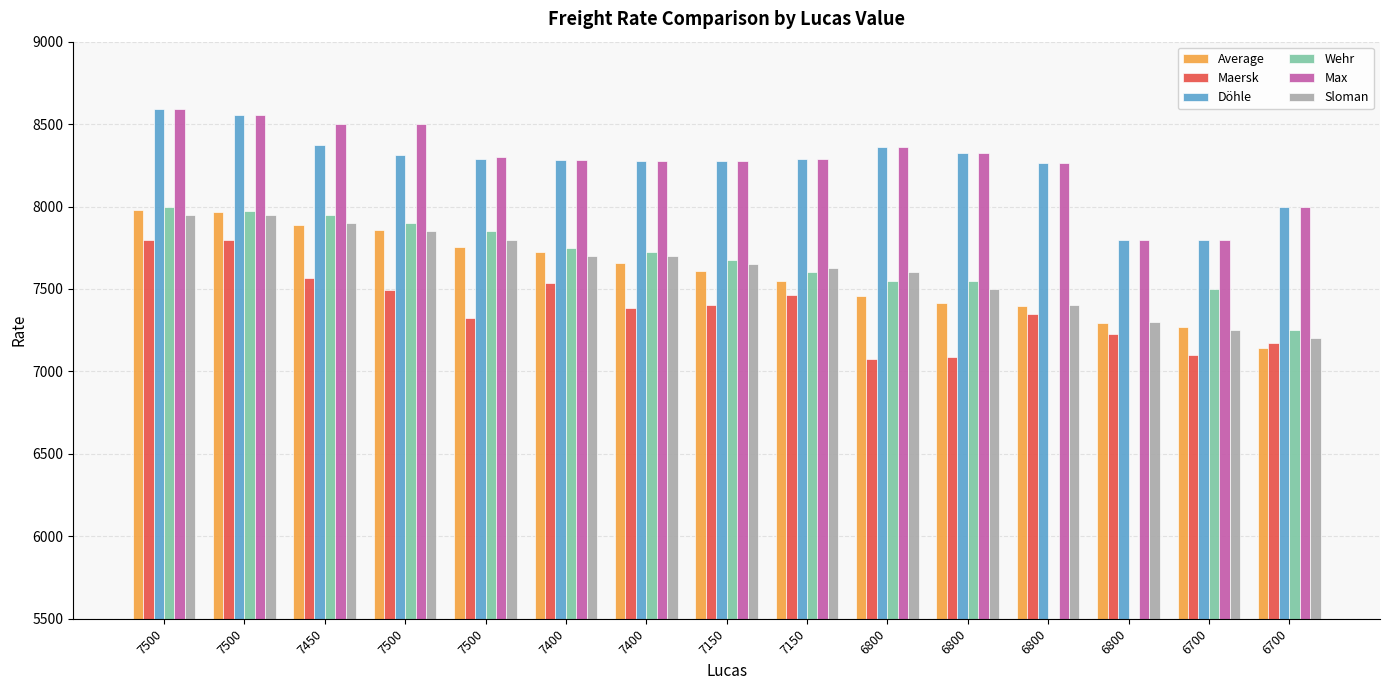

Which category has the lowest value across all series?

6800